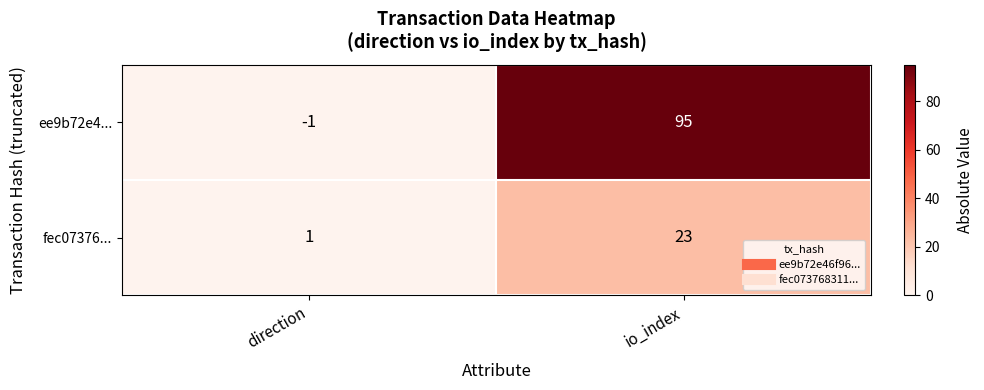

Count the number of categories in the chart.

2